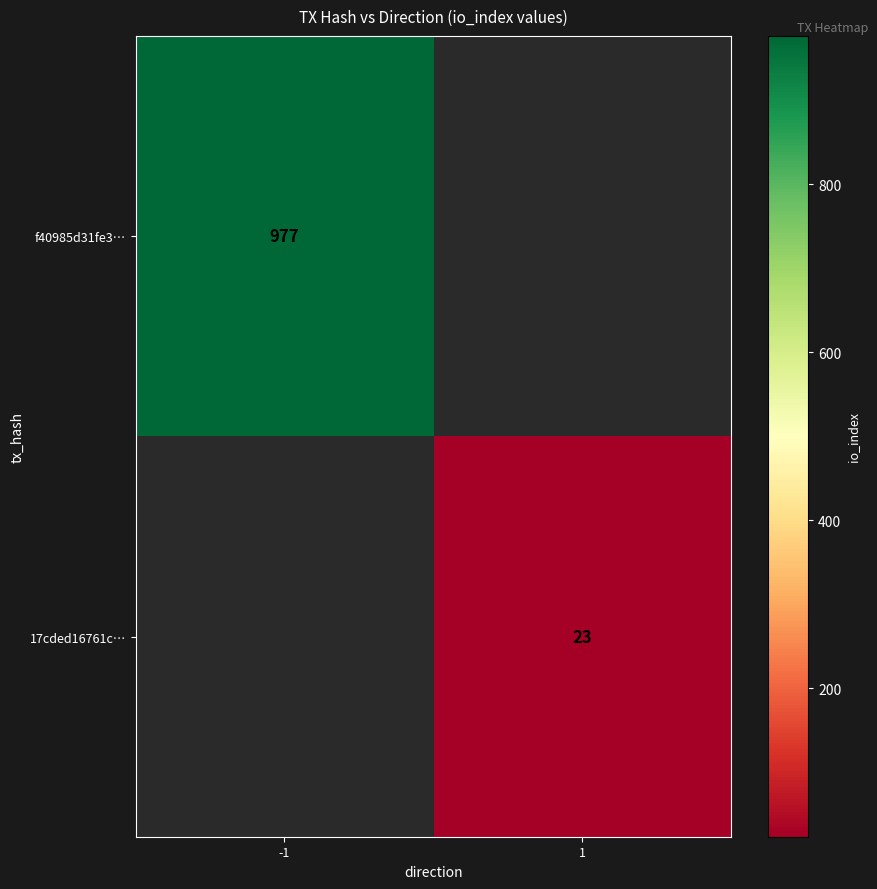

The f40985d31fe3… series shows 1627.1 at -1. True or false?

False